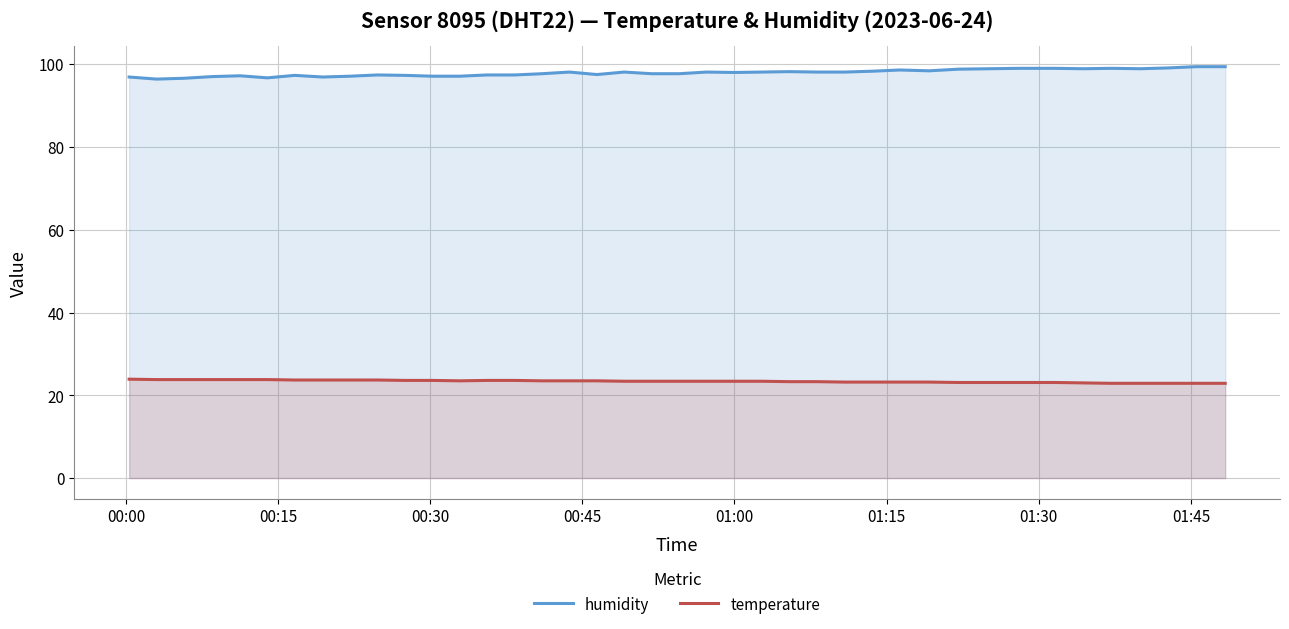

Which series has the largest total across all categories?

humidity